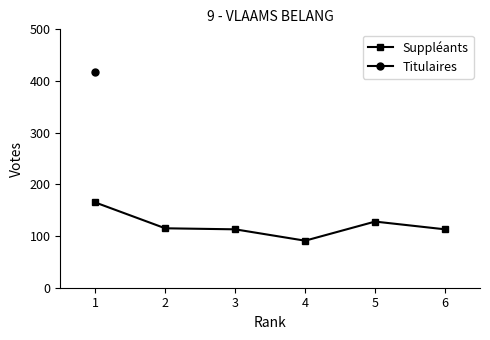

Count the number of values greater than 115.

2